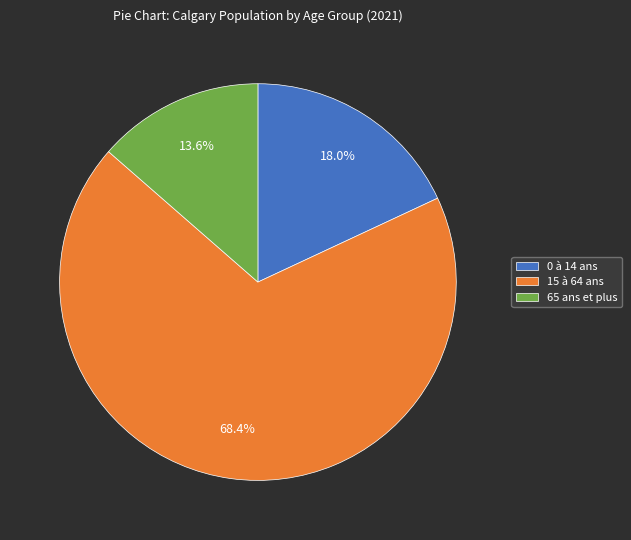

Count the number of slices in the pie.

3